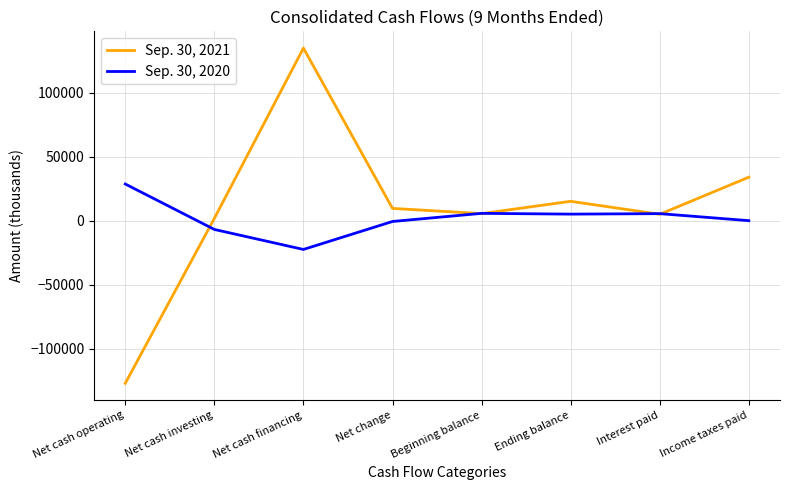

Which series has the largest range (max minus min)?

Sep. 30, 2021